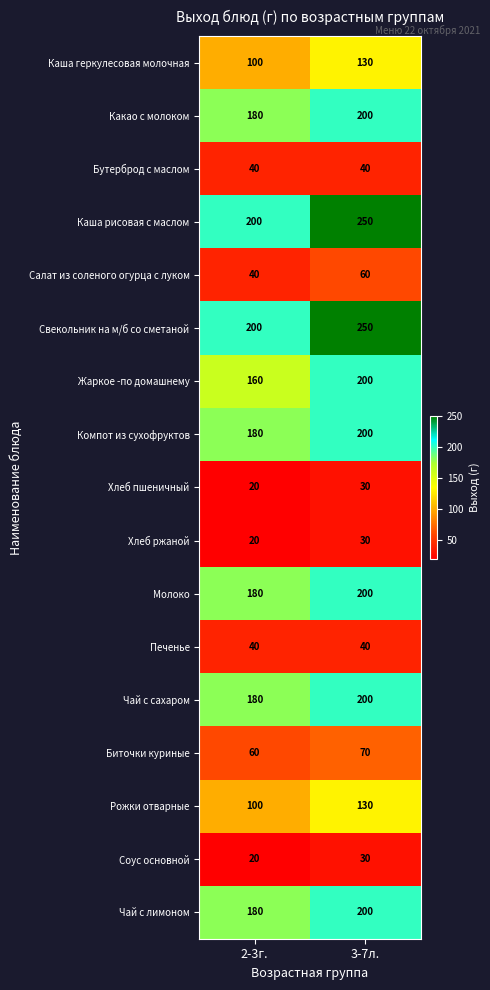

At which category is the sum across all series the highest?

3-7л.